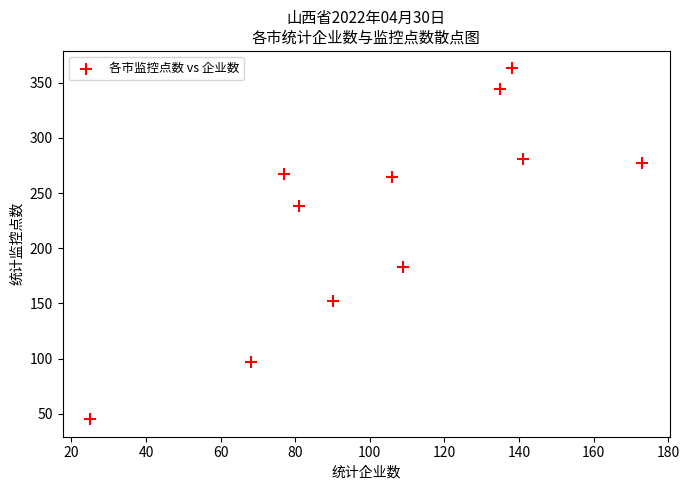

What is the range of X values (max minus min)?

148